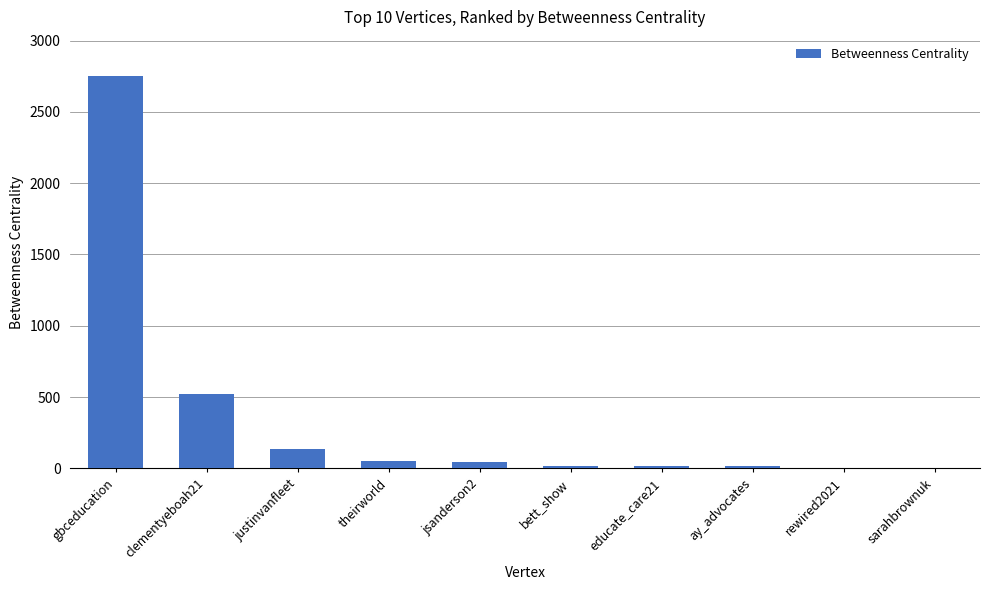

Which has a higher value, gbceducation or justinvanfleet?

gbceducation